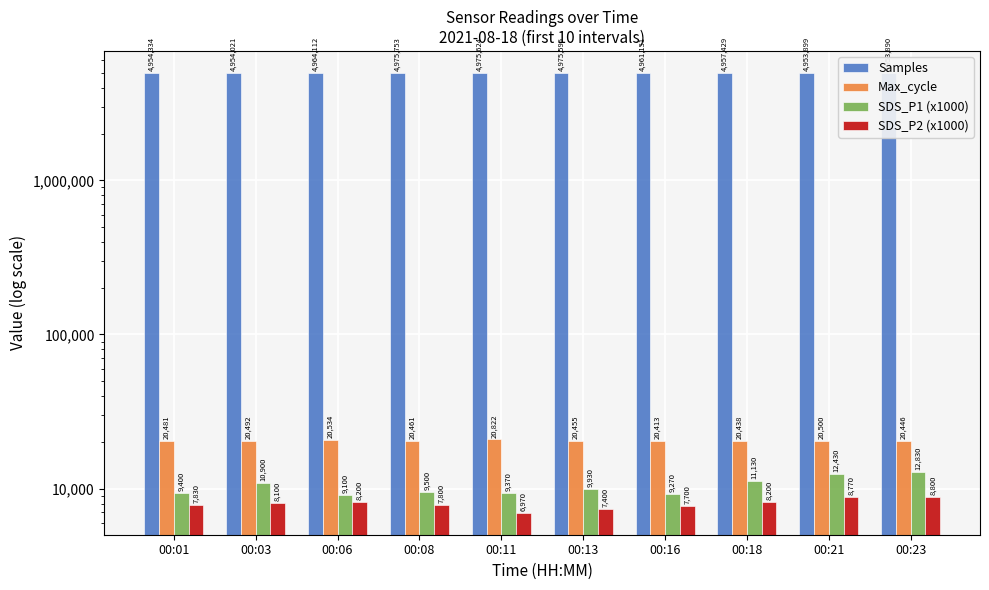

What is the value of the Samples bar at the 8th from the left?

4957429